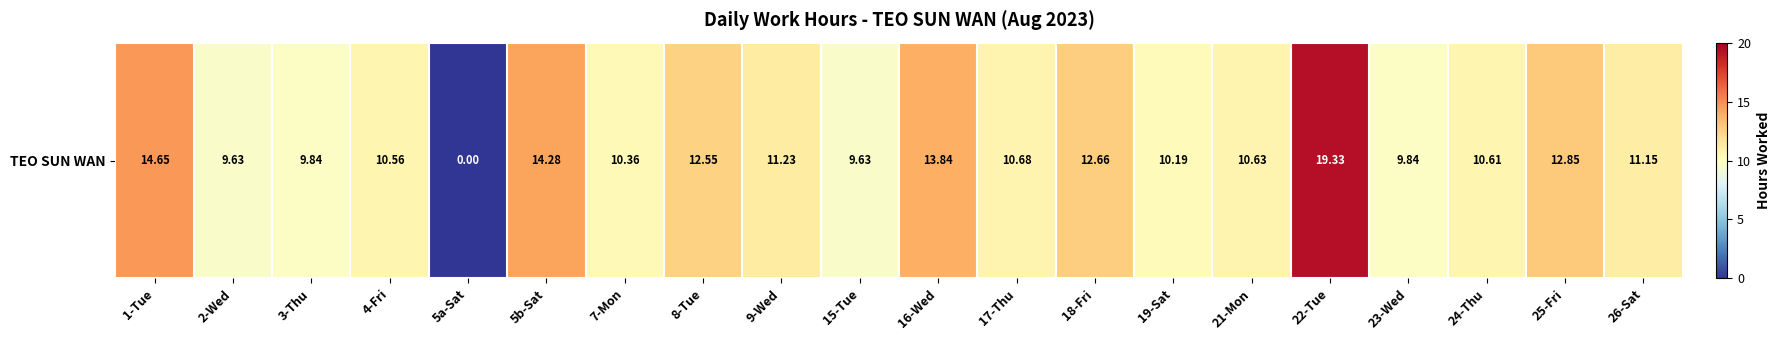

Reading left to right, extract all data points from this chart.

1-Tue=14.7	2-Wed=9.6	3-Thu=9.8	4-Fri=10.6	5a-Sat=0.0	5b-Sat=14.3	7-Mon=10.4	8-Tue=12.6	9-Wed=11.2	15-Tue=9.6	16-Wed=13.8	17-Thu=10.7	18-Fri=12.7	19-Sat=10.2	21-Mon=10.6	22-Tue=19.3	23-Wed=9.8	24-Thu=10.6	25-Fri=12.8	26-Sat=11.2